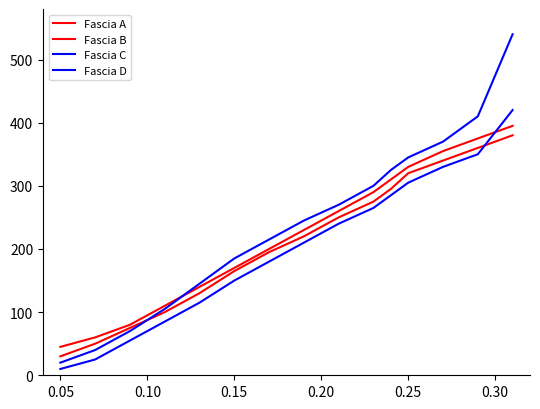

Does the chart display data point markers on the line(s)?

No